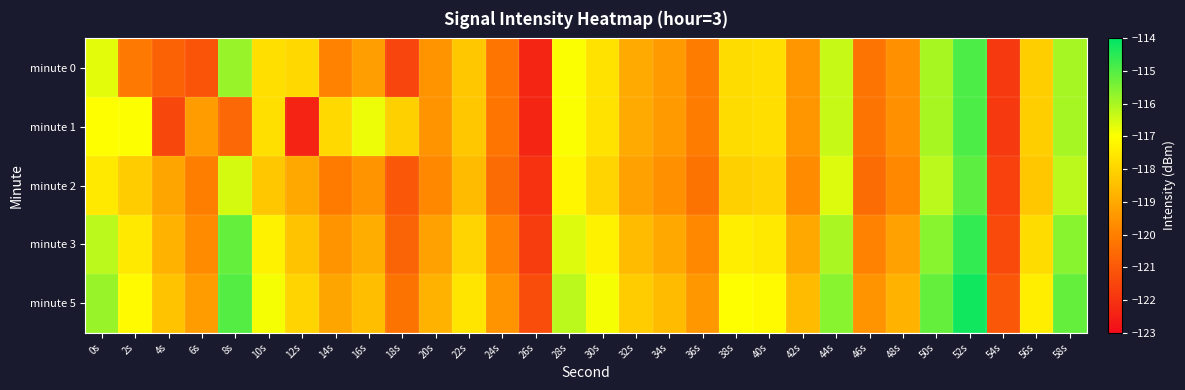

What is the total value across all series at 44s?

-580.9